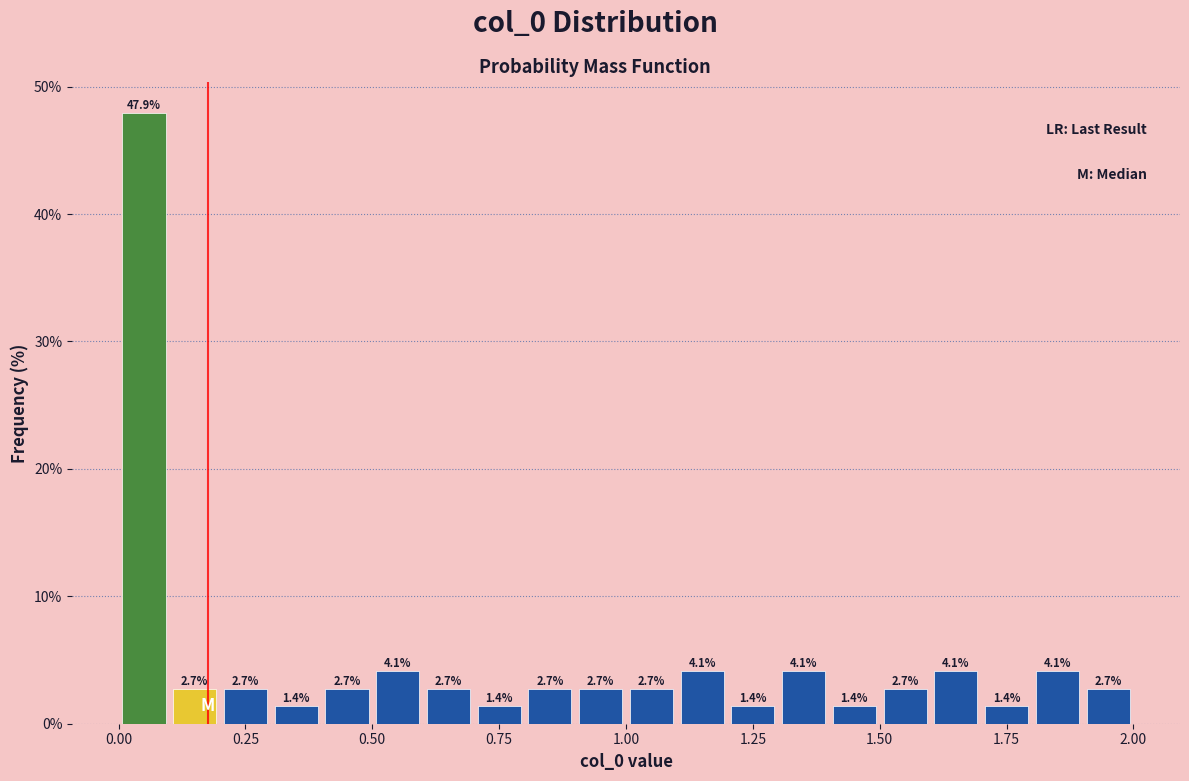

Around what value on the x-axis is the tallest bar? Give the approximate position of its centre, as read against the axis.

0.05